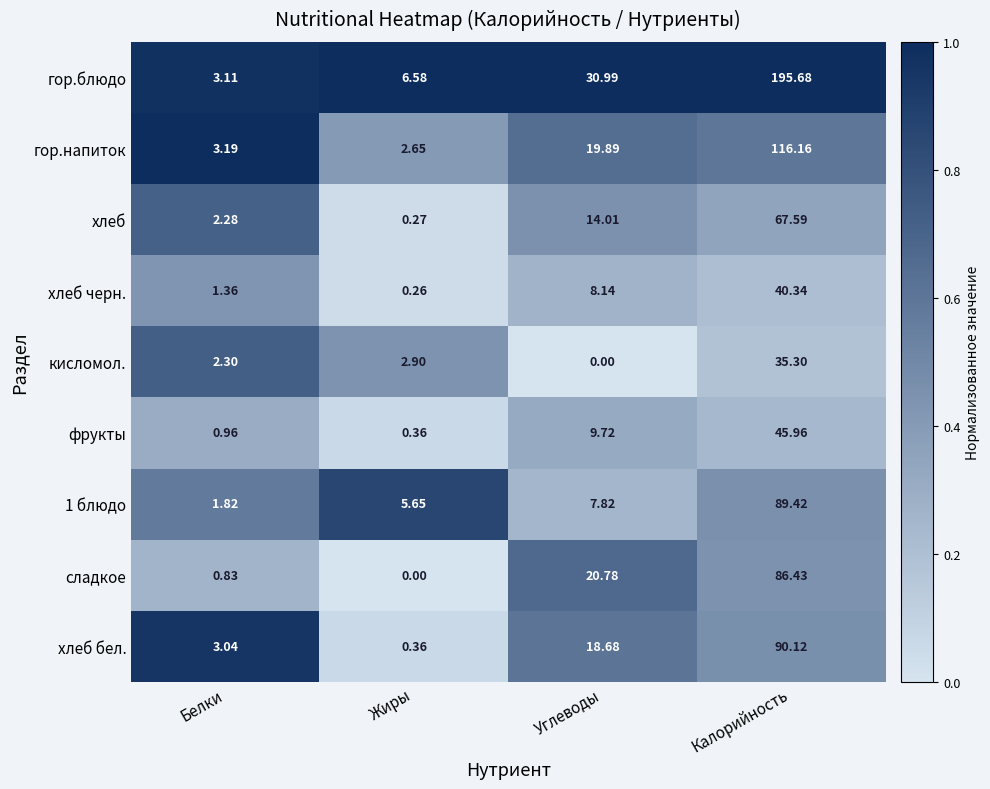

Which series has the largest range (max minus min)?

гор.блюдо